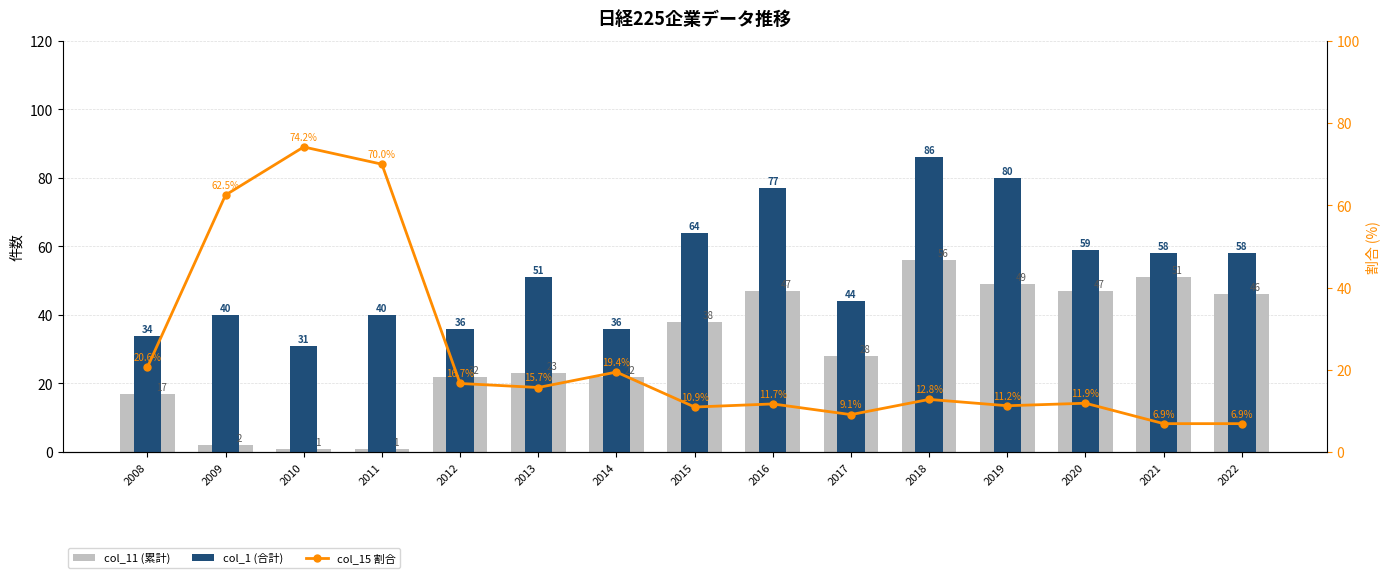

Which series has the largest total across all categories?

col_1 (合計)